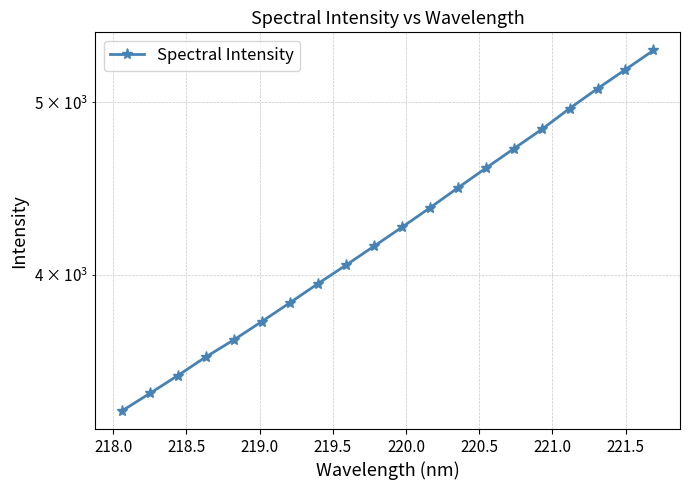

True or false: the data has more than 0 interior local peaks.

False